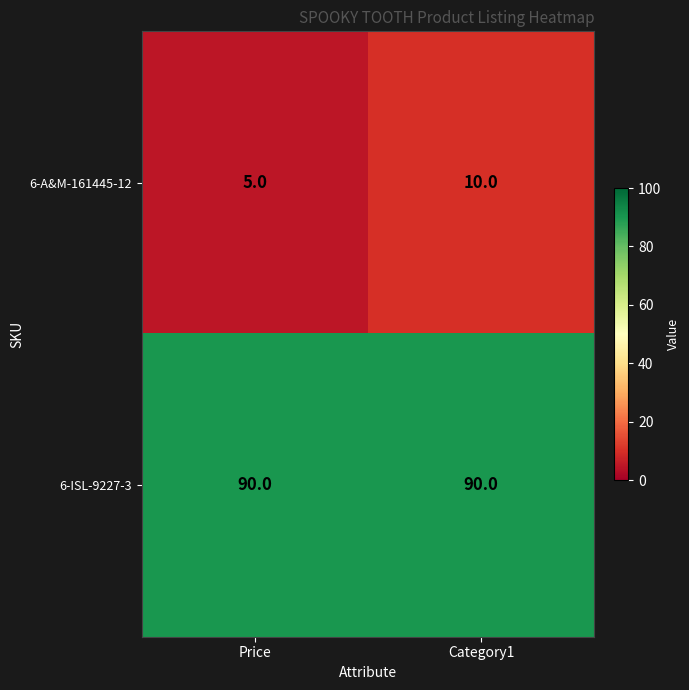

Read the 6-ISL-9227-3 value at Price.

90